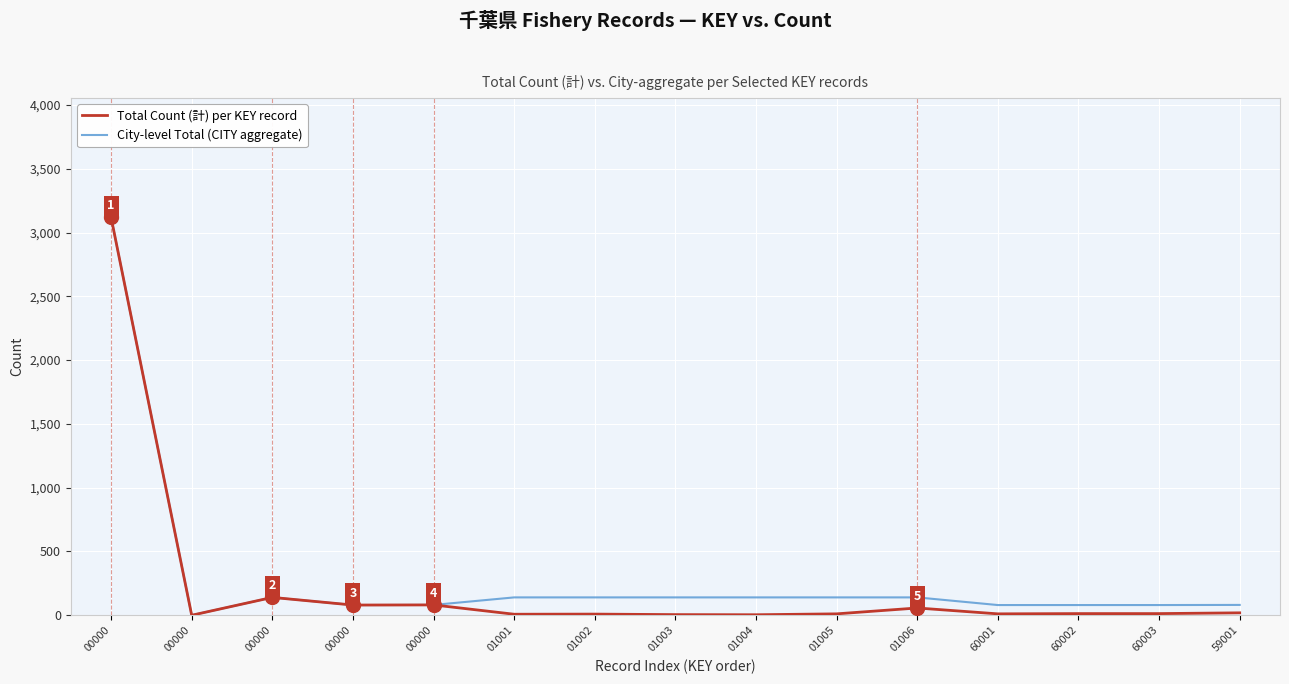

How many lines are shown in the chart?

2